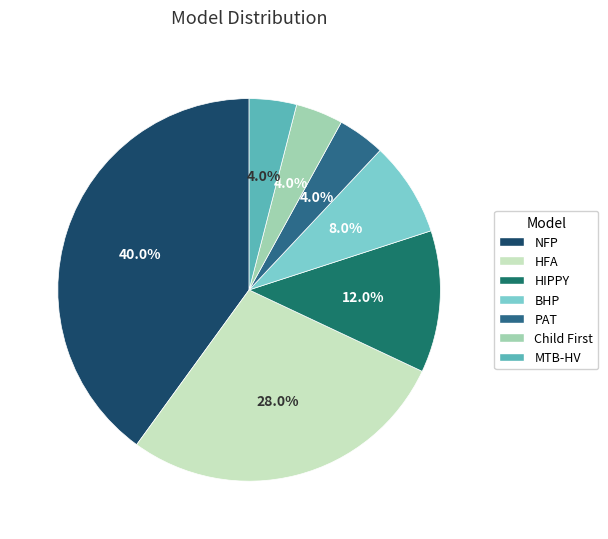

How many slices are in this pie chart?

7